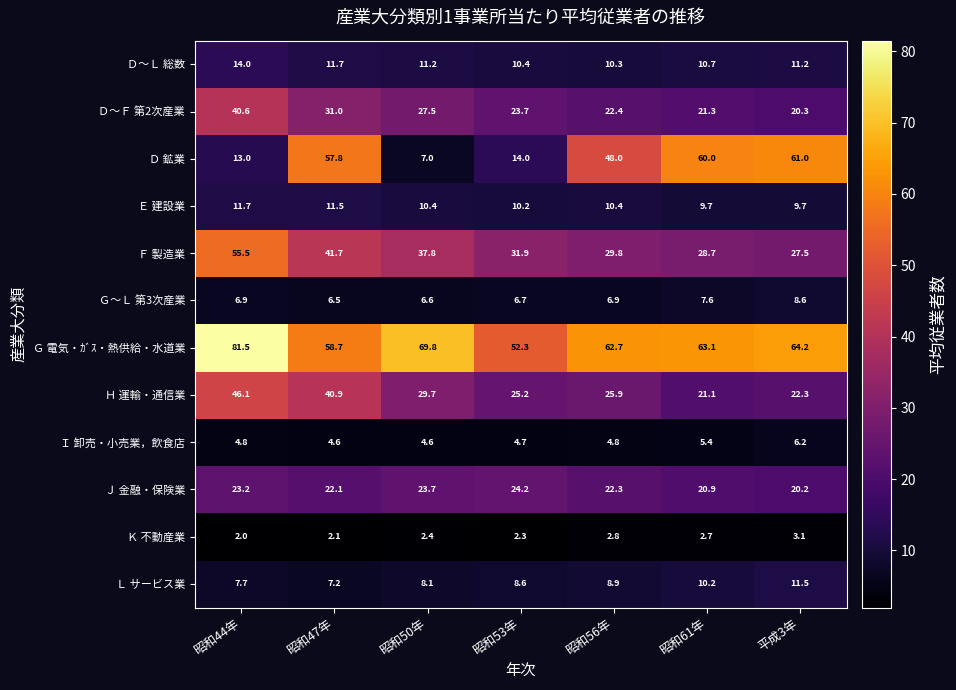

What is the sum of the Ｄ 鉱業 values at 昭和50年 and 平成3年?

68.0